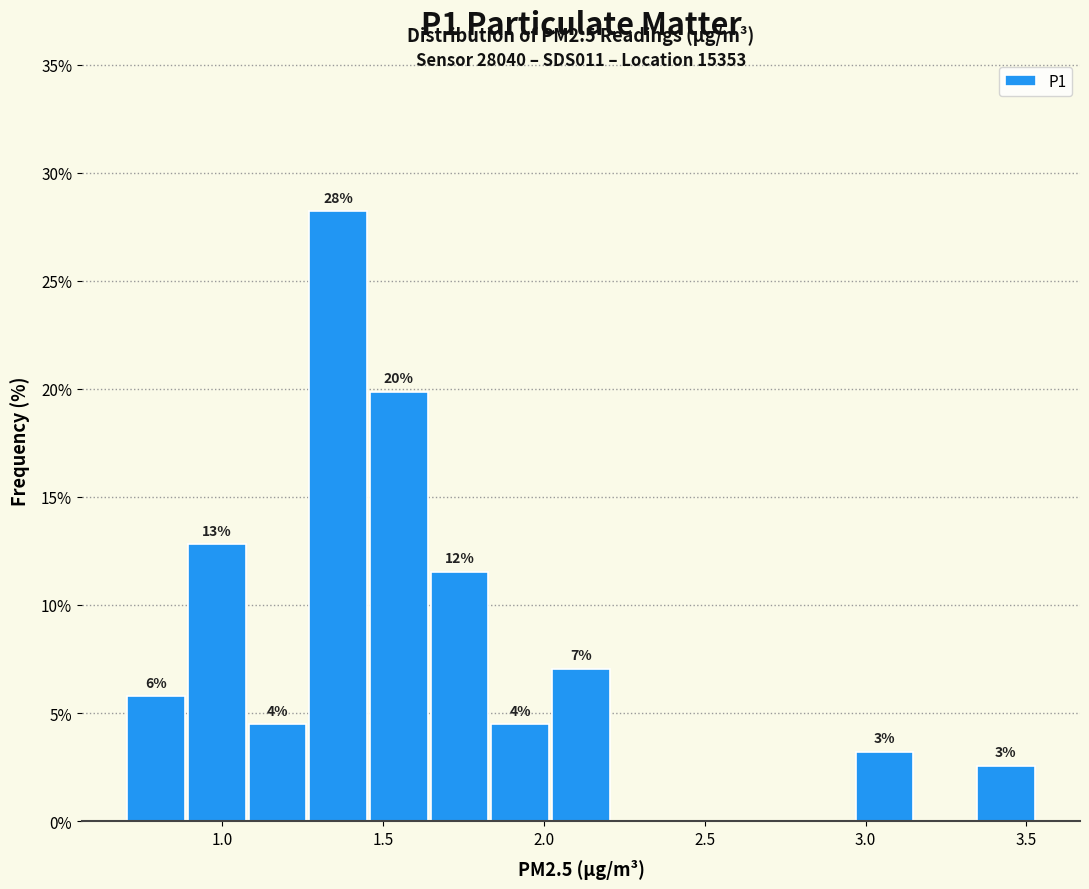

Read against the x-axis, roughly where is the centre of the tallest bar?

1.35